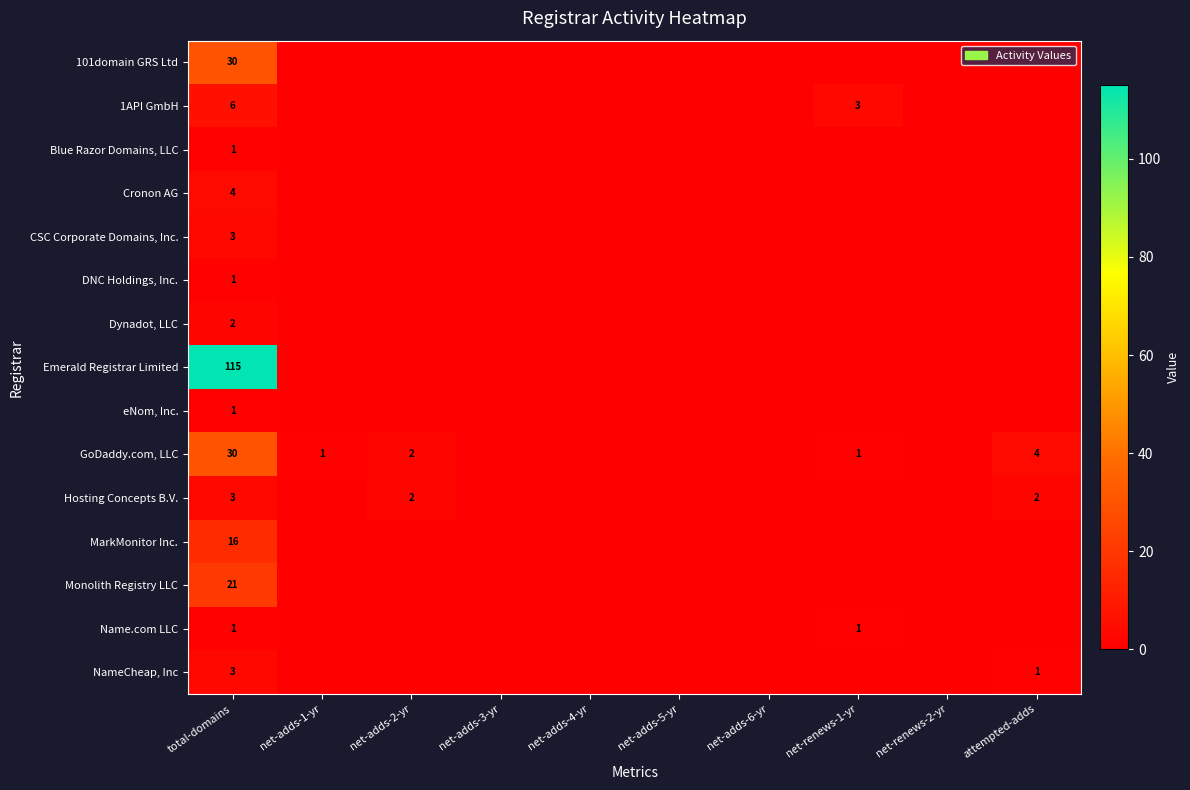

What is the total value across all series at total-domains?

237